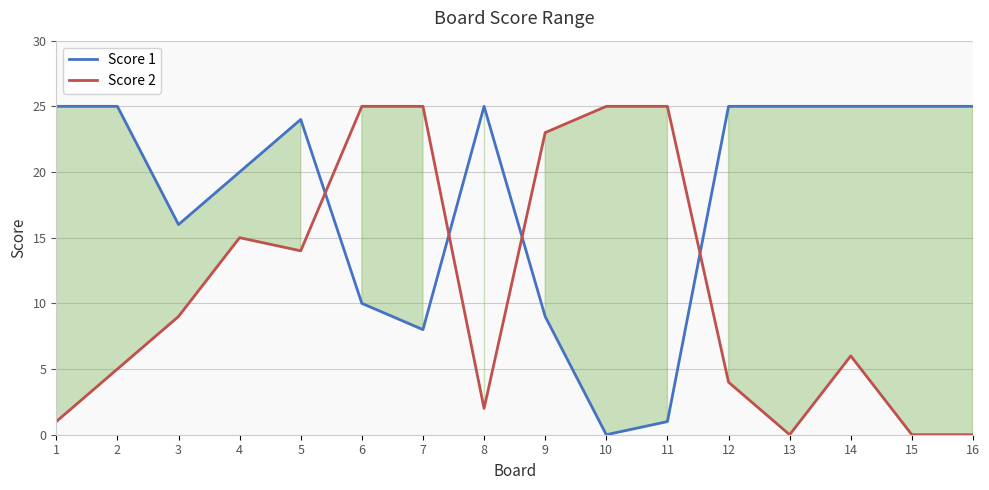

How many categories are shown in the chart?

16